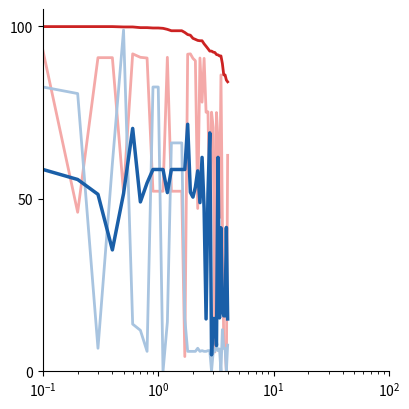

What is the maximum value shown in the chart?

99.9